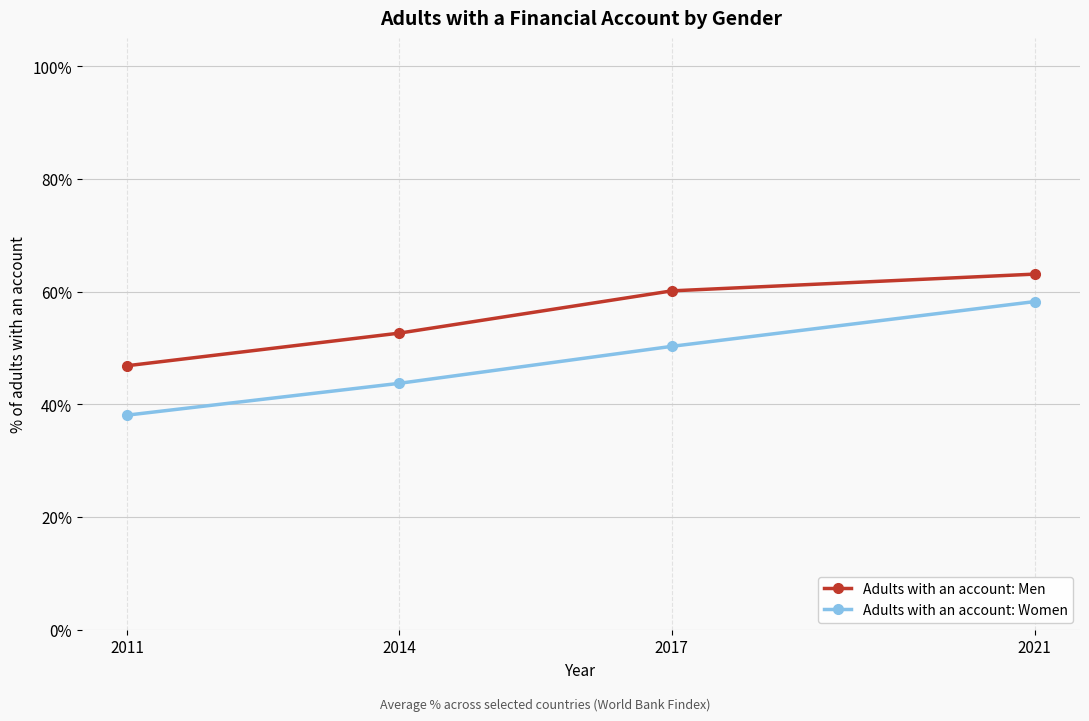

What are all the series names shown in the legend?

Adults with an account: Men, Adults with an account: Women